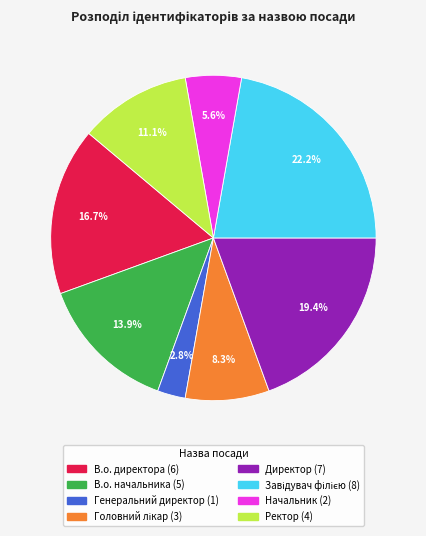

True or false: В.о. директора accounts for 17% of the total.

True